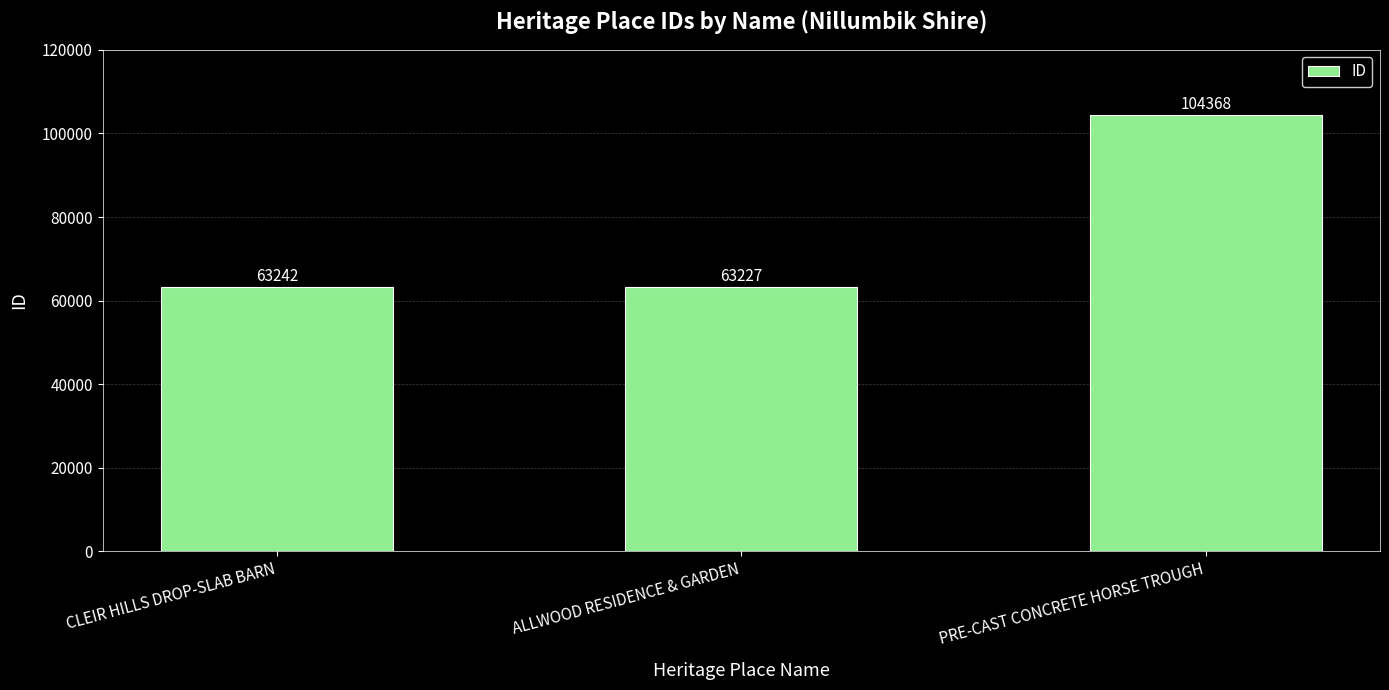

Are the bars horizontal?

No